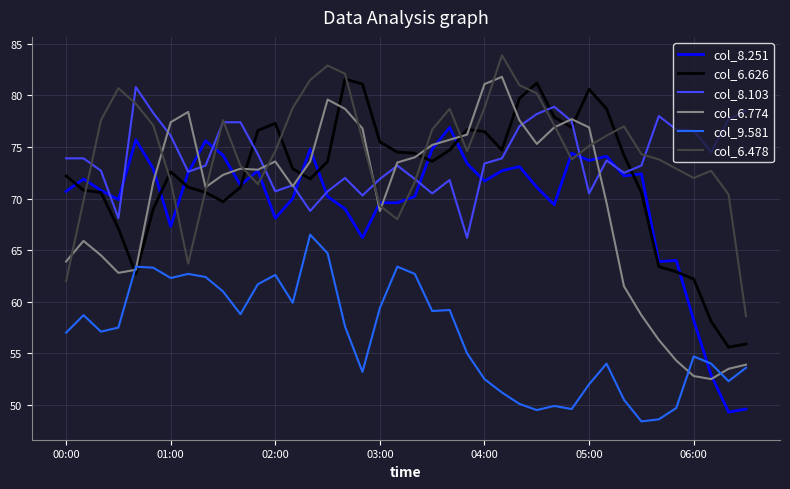

At how many categories does at least one series exceed 64?

40